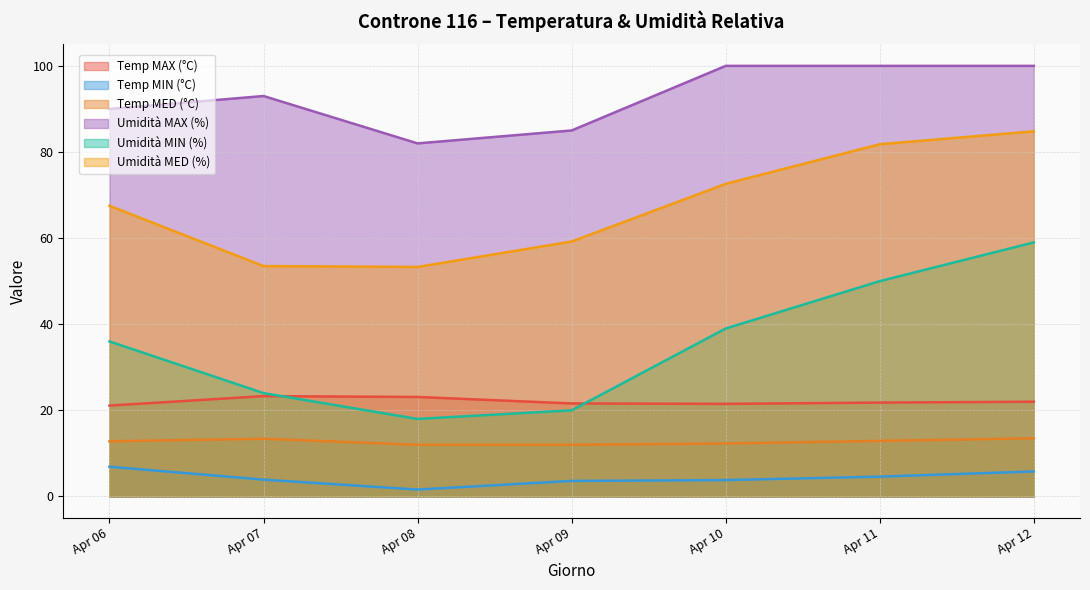

List the series in order of their peak value, lowest first.

Temp MIN (°C), Temp MED (°C), Temp MAX (°C), Umidità MIN (%), Umidità MED (%), Umidità MAX (%)